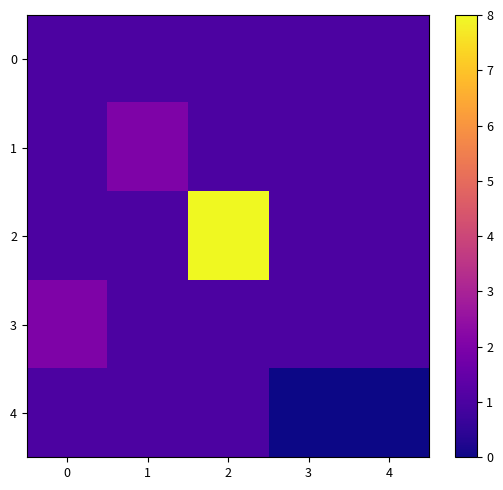

How many series are shown in this chart?

5